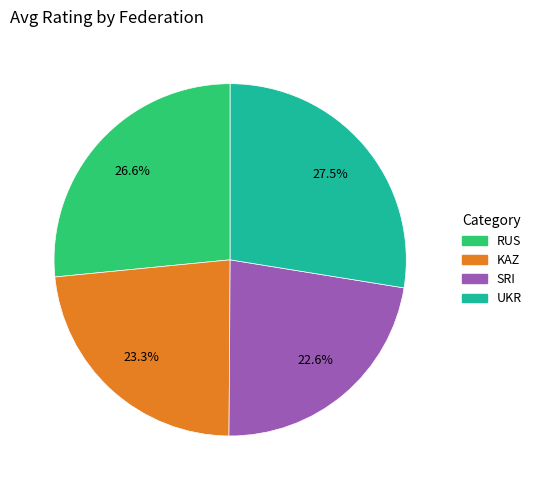

Is it true that KAZ is 12% of the pie?

False